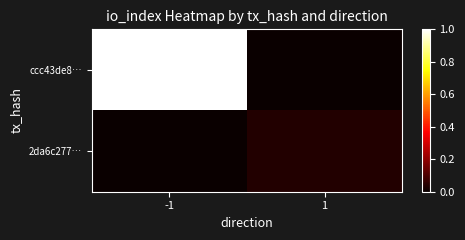

Reading left to right, transcribe all the data shown in this chart.

ccc43de8…: -1=1.0	1=0.0
2da6c277…: -1=0.0	1=0.0